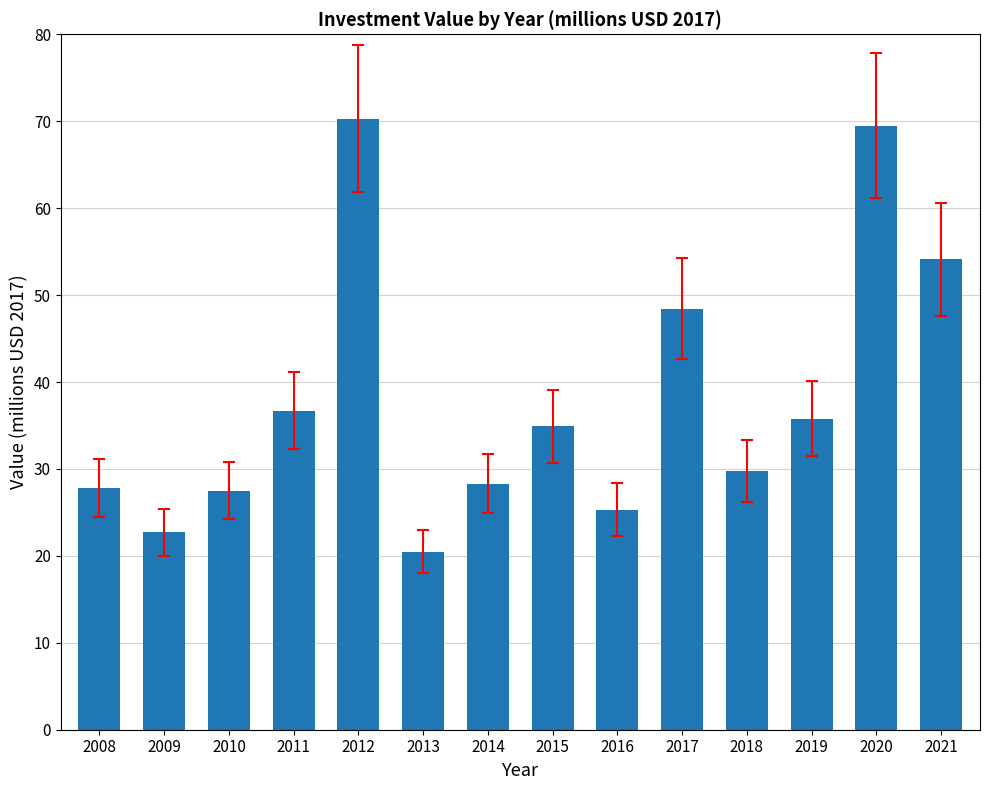

At which label is the value closest to 45?

2017